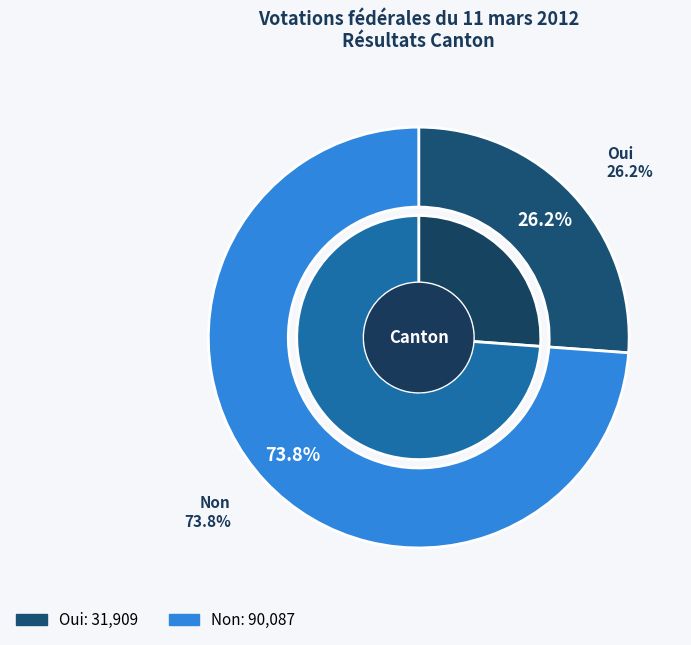

What is the change in value from Oui to Non?

+58178